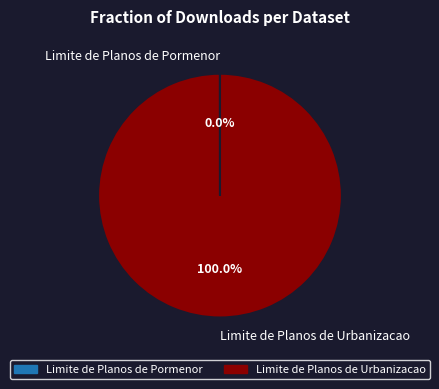

To the nearest percent, what is the average slice percentage?

50%